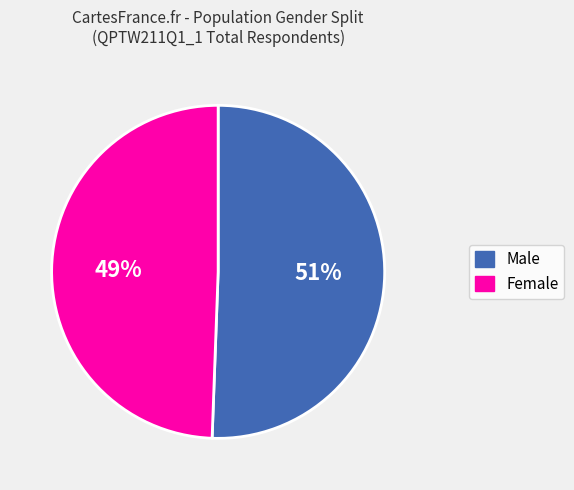

Which slice is the smallest?

Female